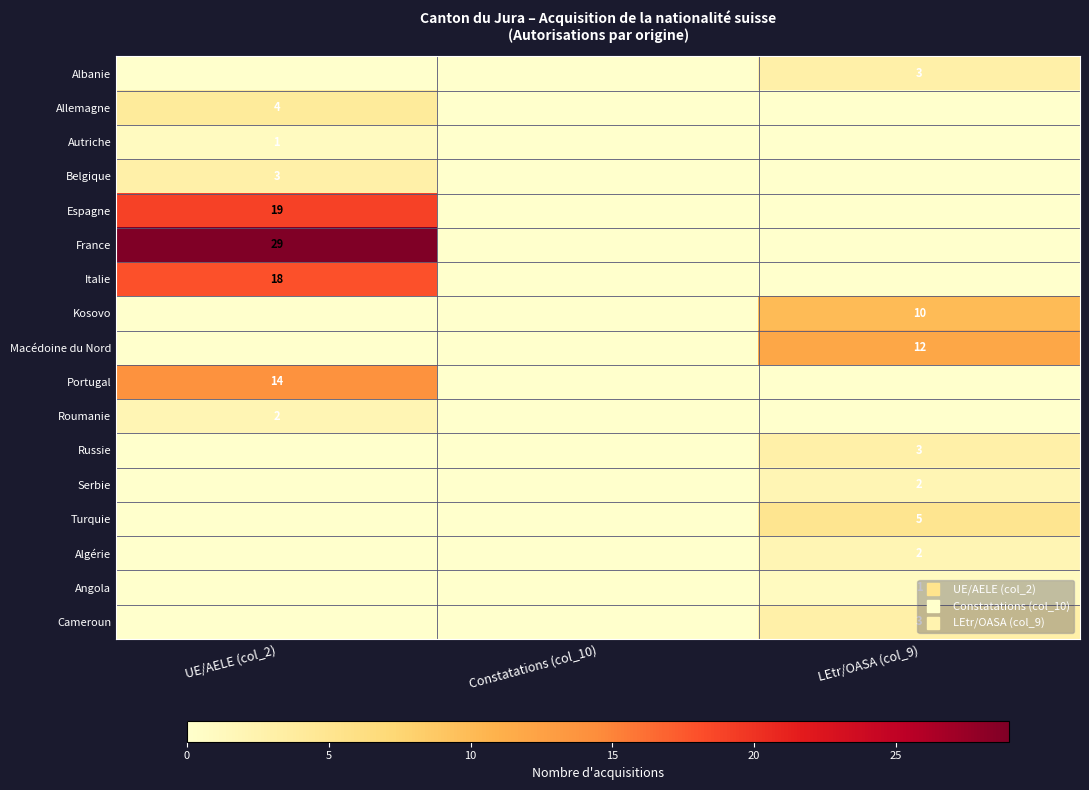

Is it true that Allemagne equals 0 at LEtr/OASA (col_9)?

True